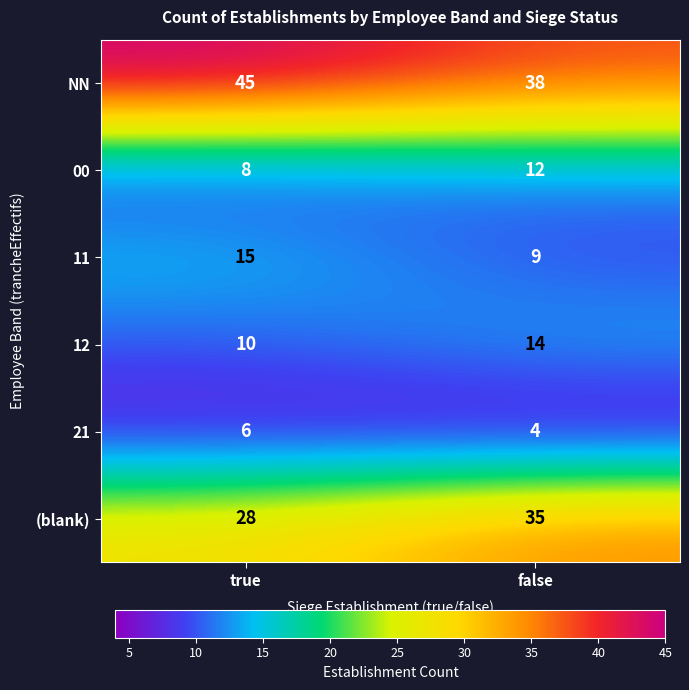

Which category has the highest value in the 00 series?

false